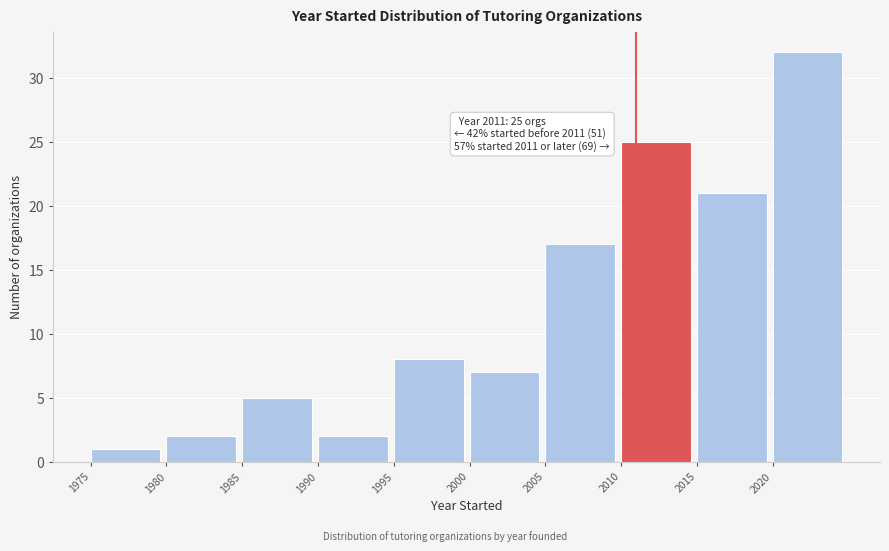

Which range on the x-axis has the tallest bar?

2020 to 2025